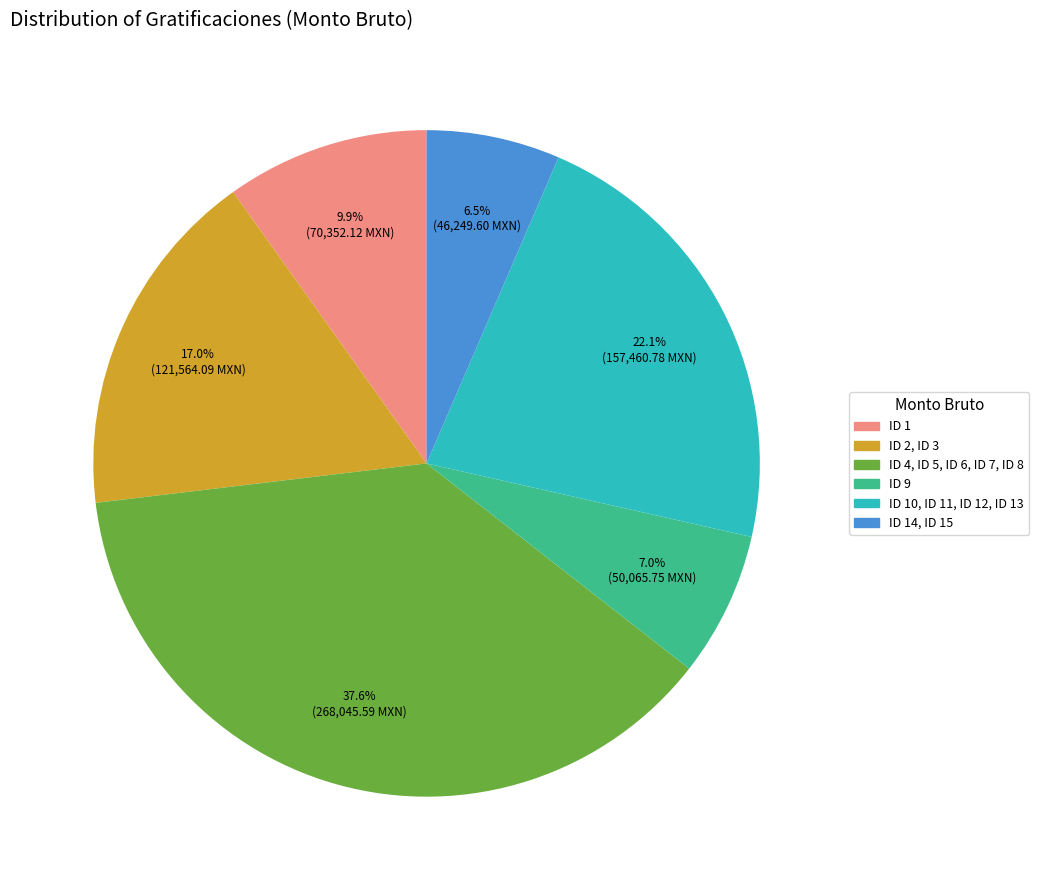

Is there any slice that represents more than half of the pie?

No